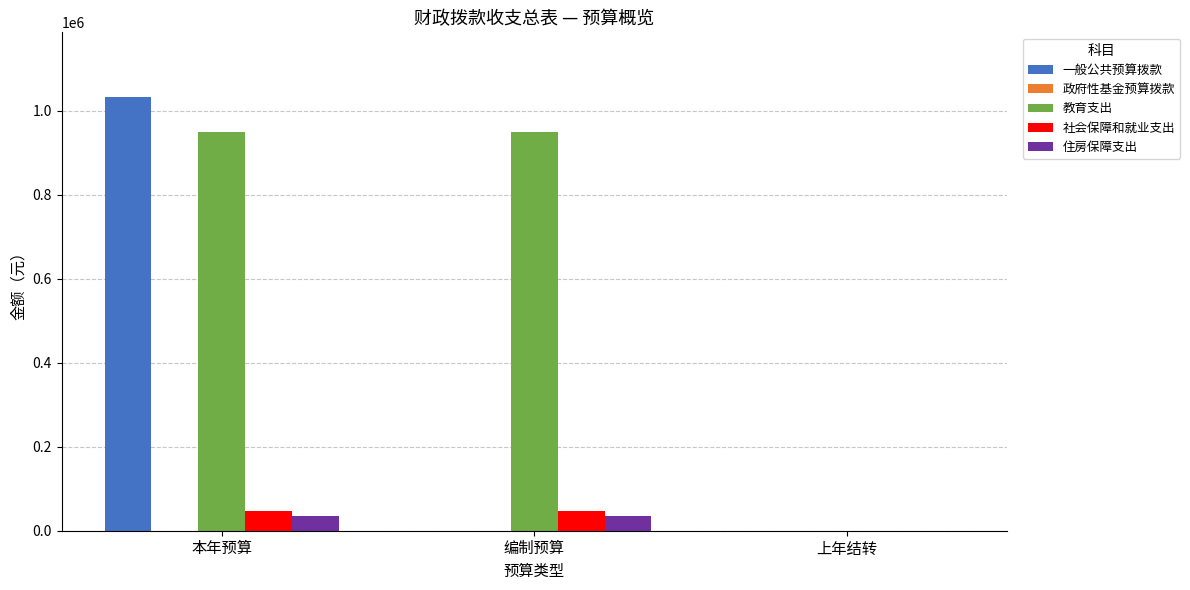

Which series changed the most between 本年预算 and 上年结转?

一般公共预算拨款